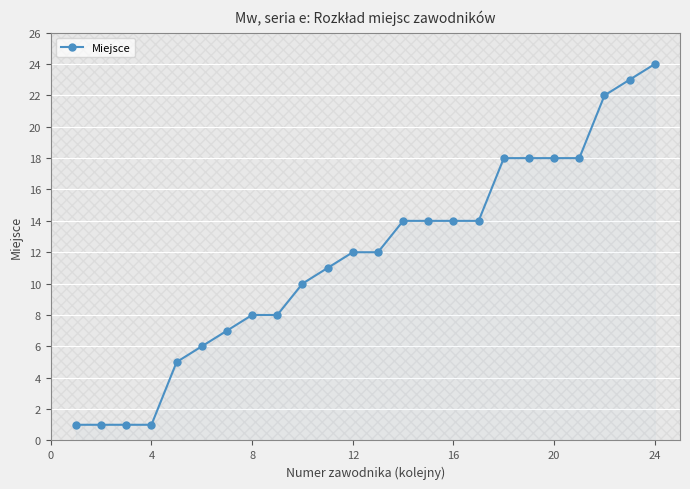

How many lines are shown in the chart?

1